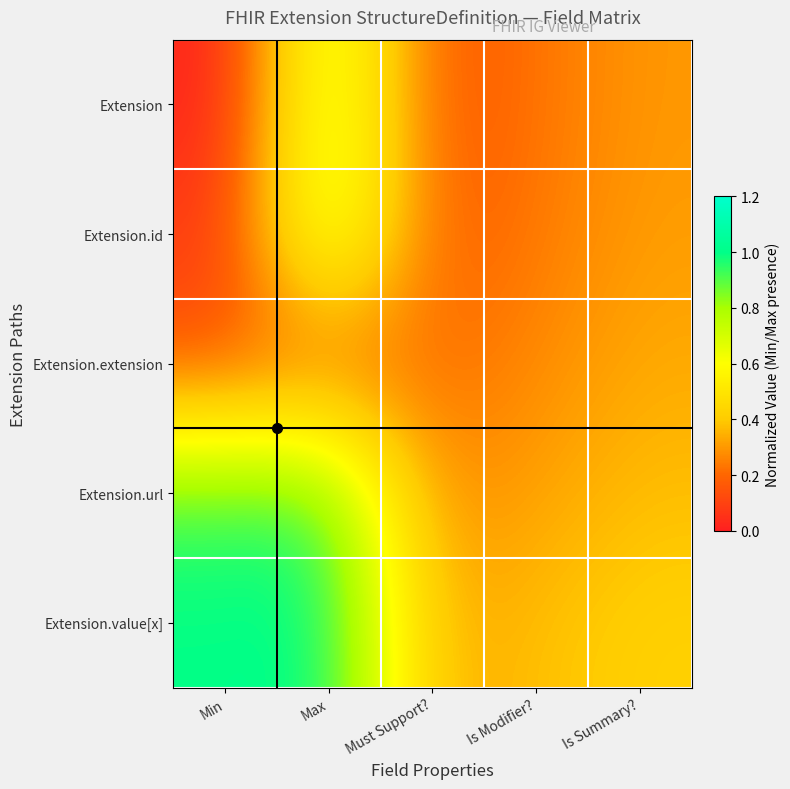

At which category is the sum across all series the highest?

Max